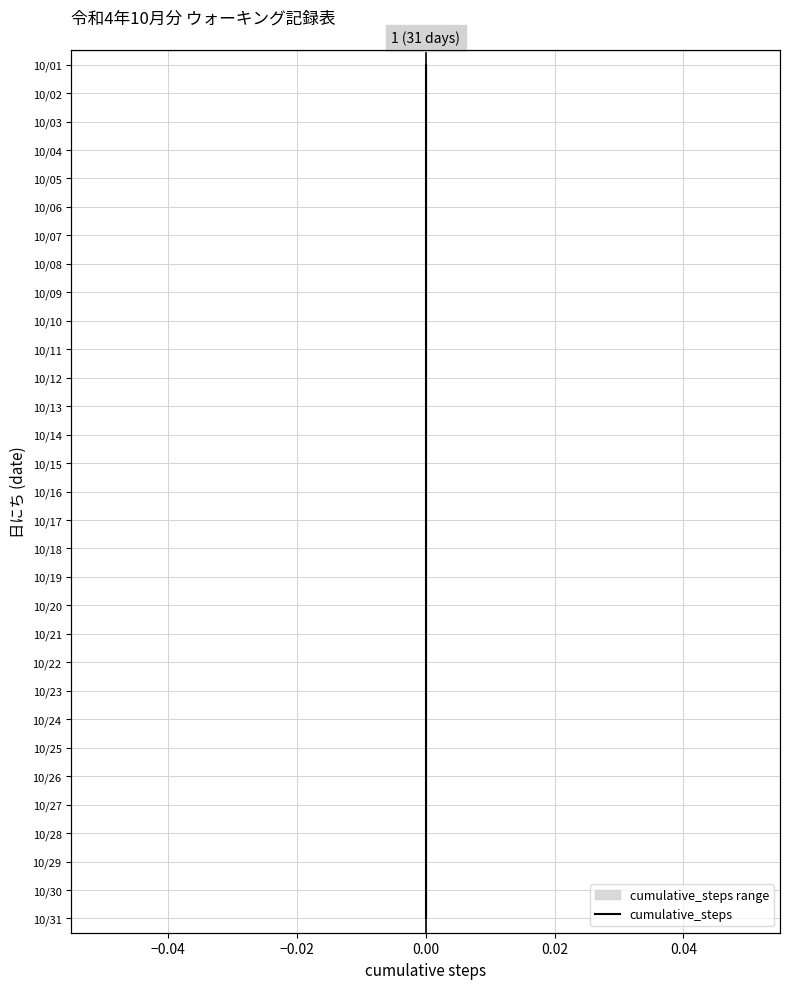

Does the chart display data point markers on the line(s)?

No